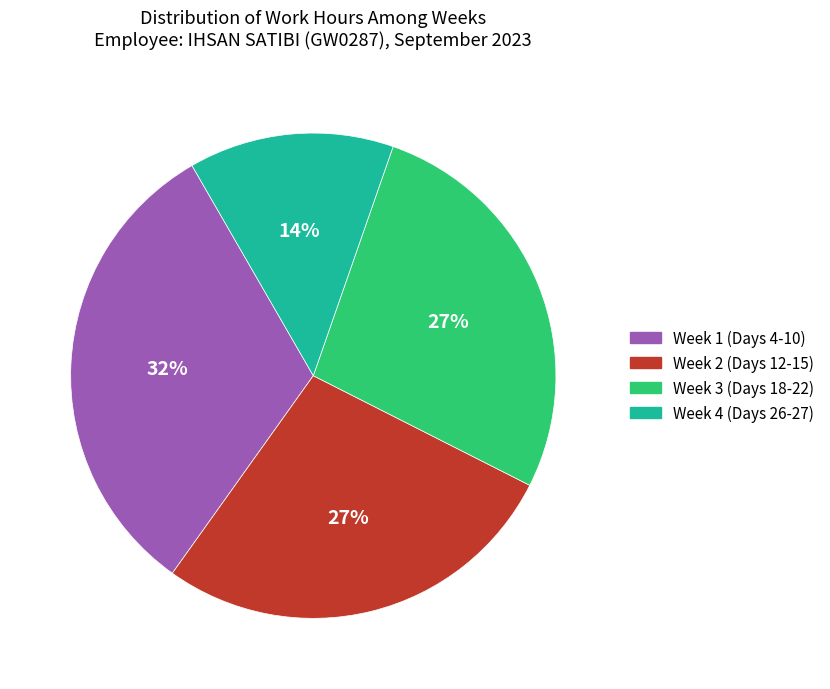

To the nearest percent, what is the difference between the largest and smallest slice percentages?

18%